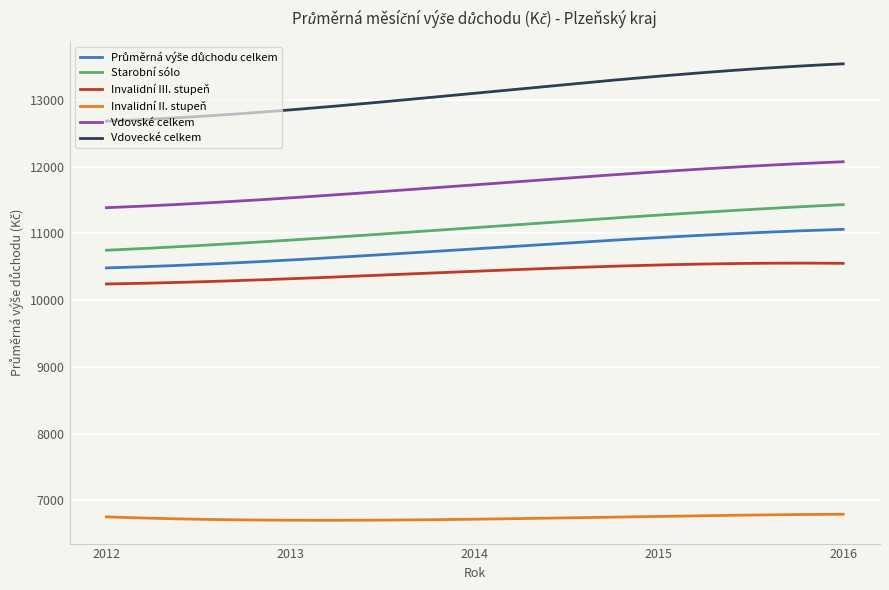

Is it true that Vdovské celkem equals 2887.9 at 2012?

False